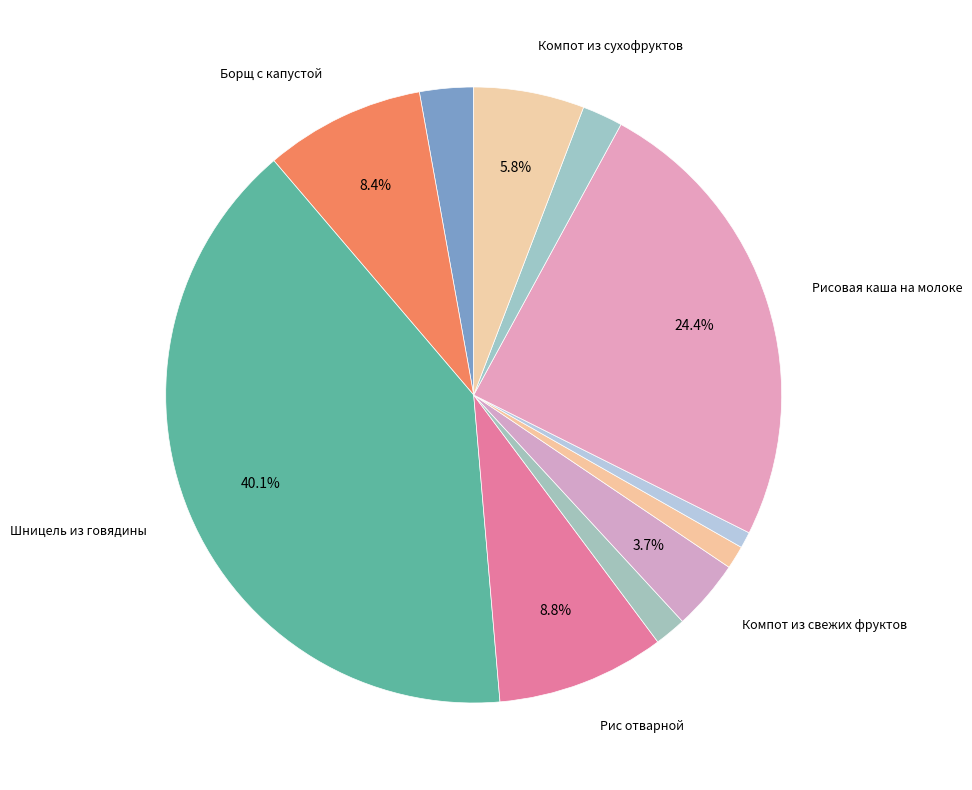

How many segments does this pie chart have?

11